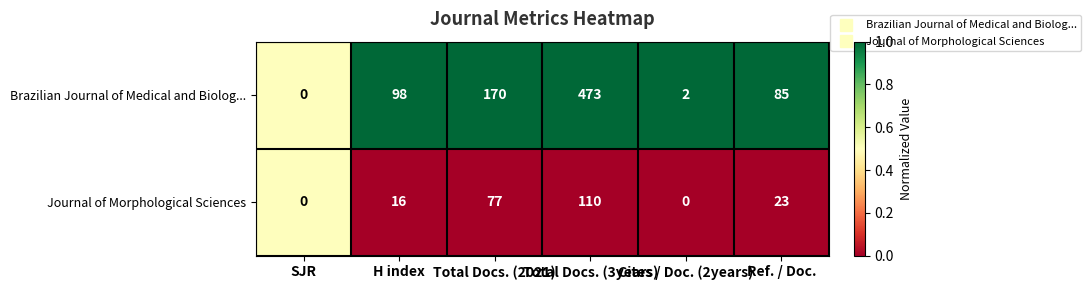

Which label corresponds to the largest value in the chart?

Total Docs. (3years)